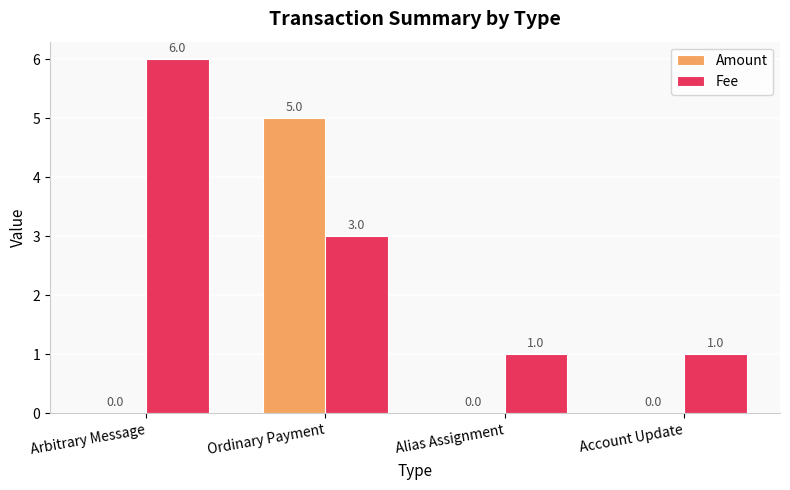

Is it true that Amount equals 5 at Ordinary Payment?

True